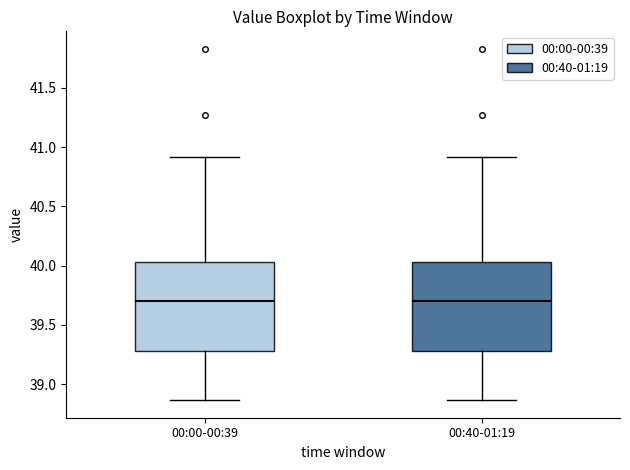

Reading left to right, transcribe this box plot: for each box, give where its median line is, the range the box spans, and where its two whiskers end, as read against the y-axis. The values are not printed on the chart, so give them approximately, as read against the axis.

00:00-00:39: median 39.70, box 39.30 to 40.05, whiskers 38.85 to 40.90
00:40-01:19: median 39.70, box 39.30 to 40.05, whiskers 38.85 to 40.90